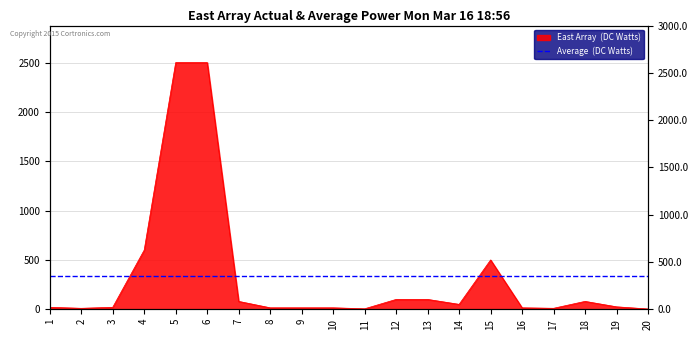

Which label corresponds to the smallest value in the chart?

20